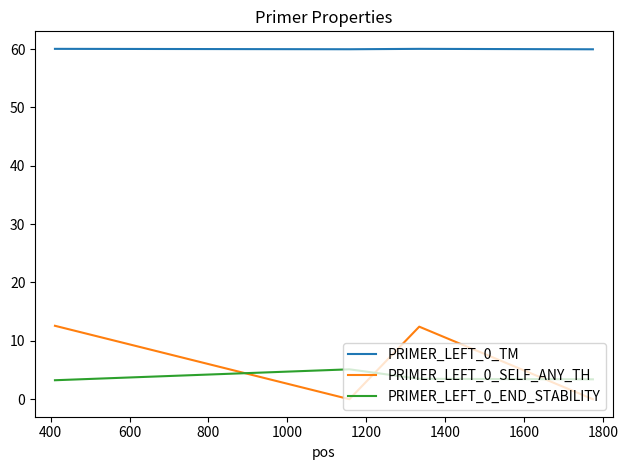

Does the chart display data point markers on the line(s)?

No